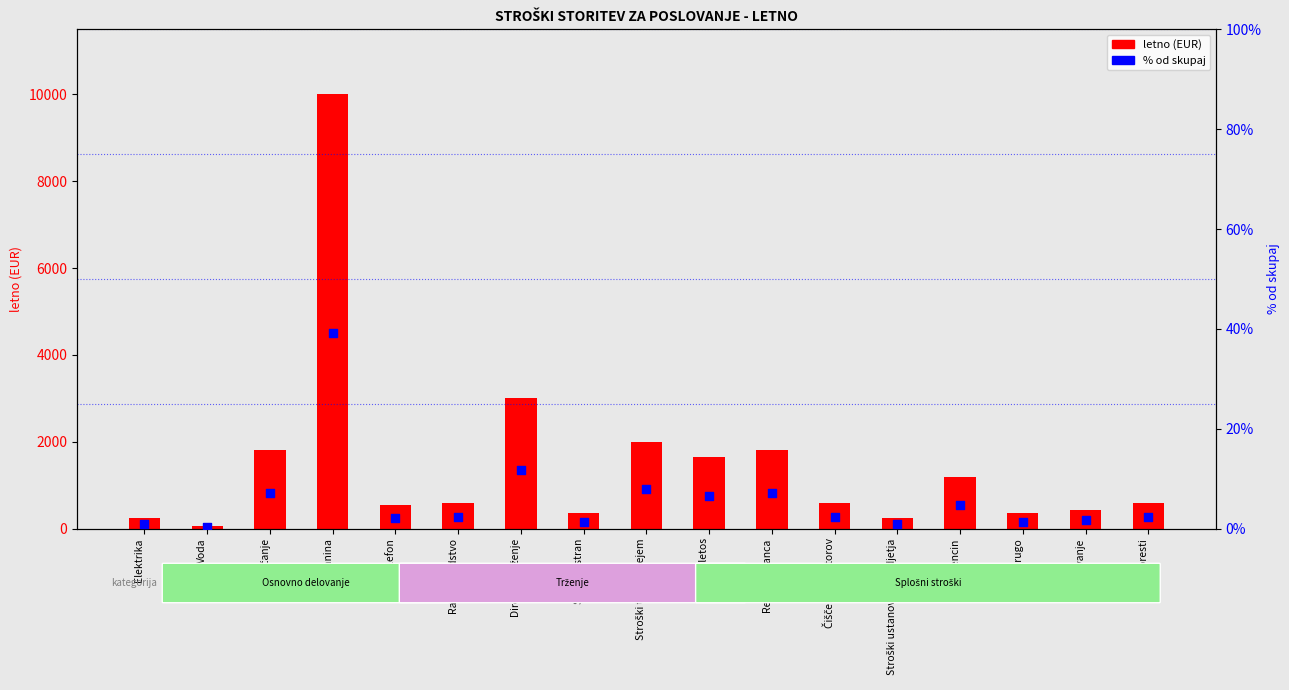

What is the total value across all series at Stroški ustanovitve podjetja?

240.9